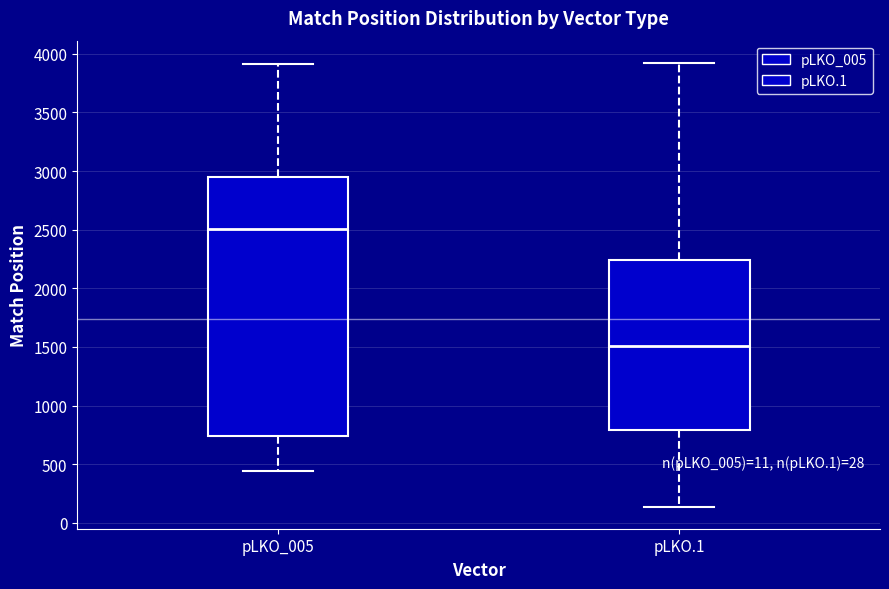

Reading left to right, read every box against the y-axis: the position of its median line, the range the box covers, and the ends of its whiskers. The values are not printed on the chart, so give them approximately, as read against the axis.

pLKO_005: median 2500, box 750 to 2950, whiskers 450 to 3900
pLKO.1: median 1500, box 800 to 2250, whiskers 150 to 3900